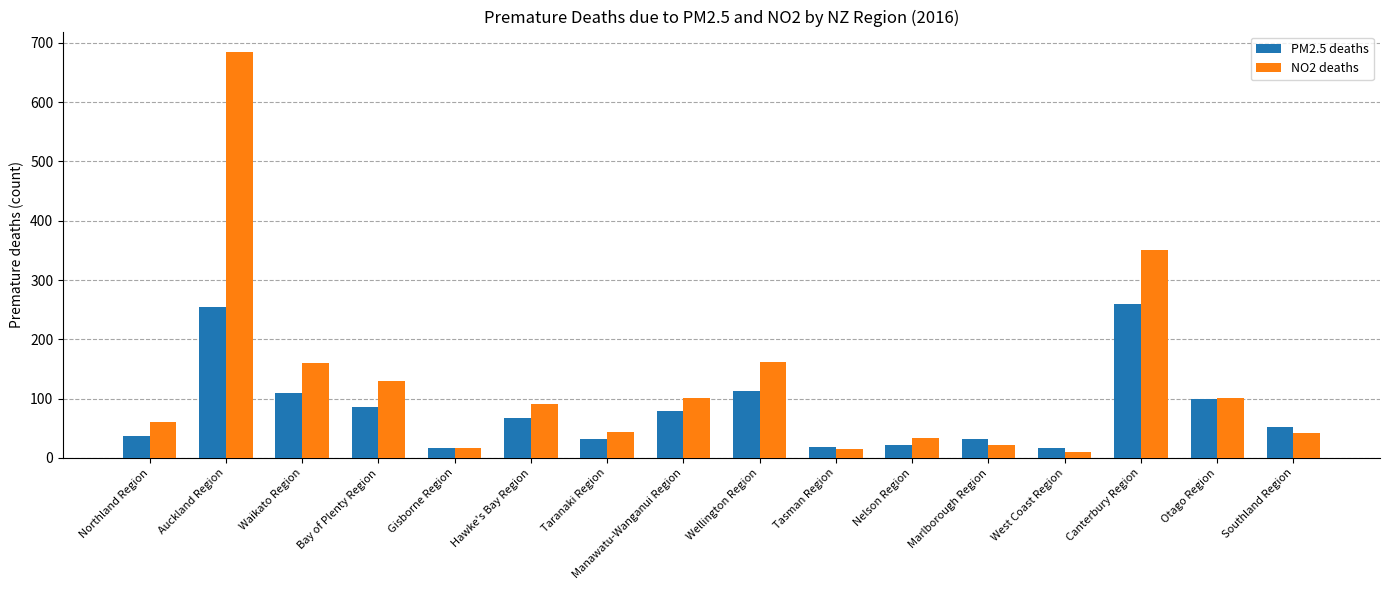

What is the difference between the NO2 deaths values at Gisborne Region and Taranaki Region?

27.1